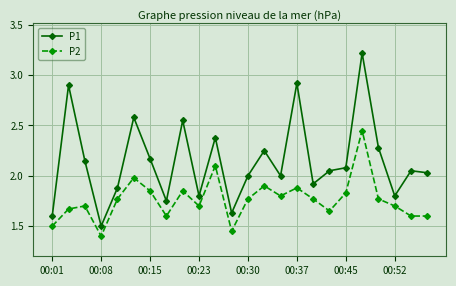

What is the difference between the maximum and second lowest values in the P2 series?

1.0